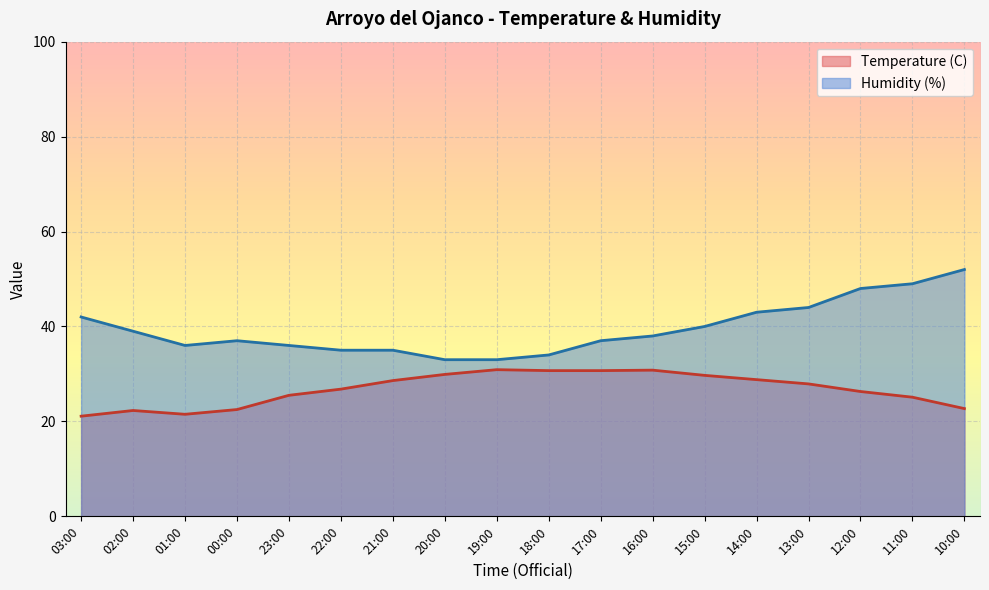

How many lines are shown in the chart?

2